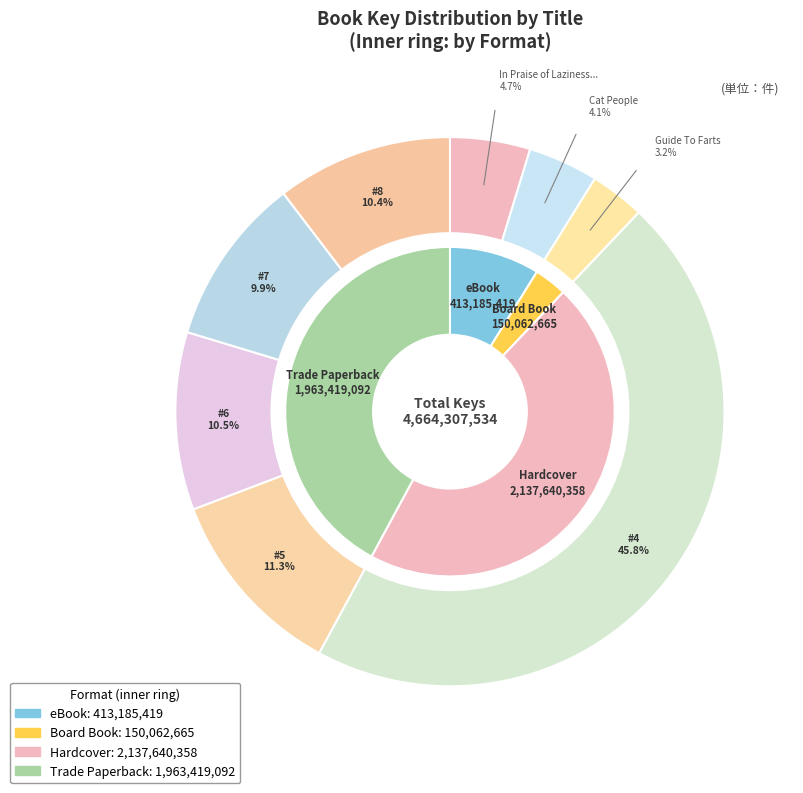

How many slices are in this pie chart?

8